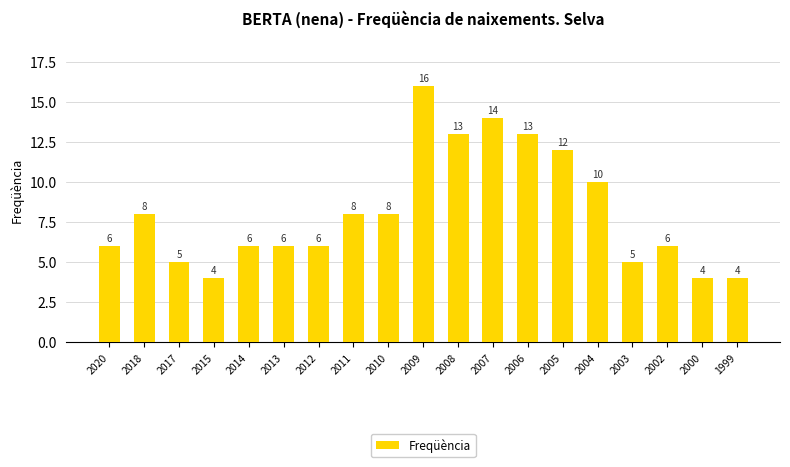

The value at 2015 is 4. True or false?

True